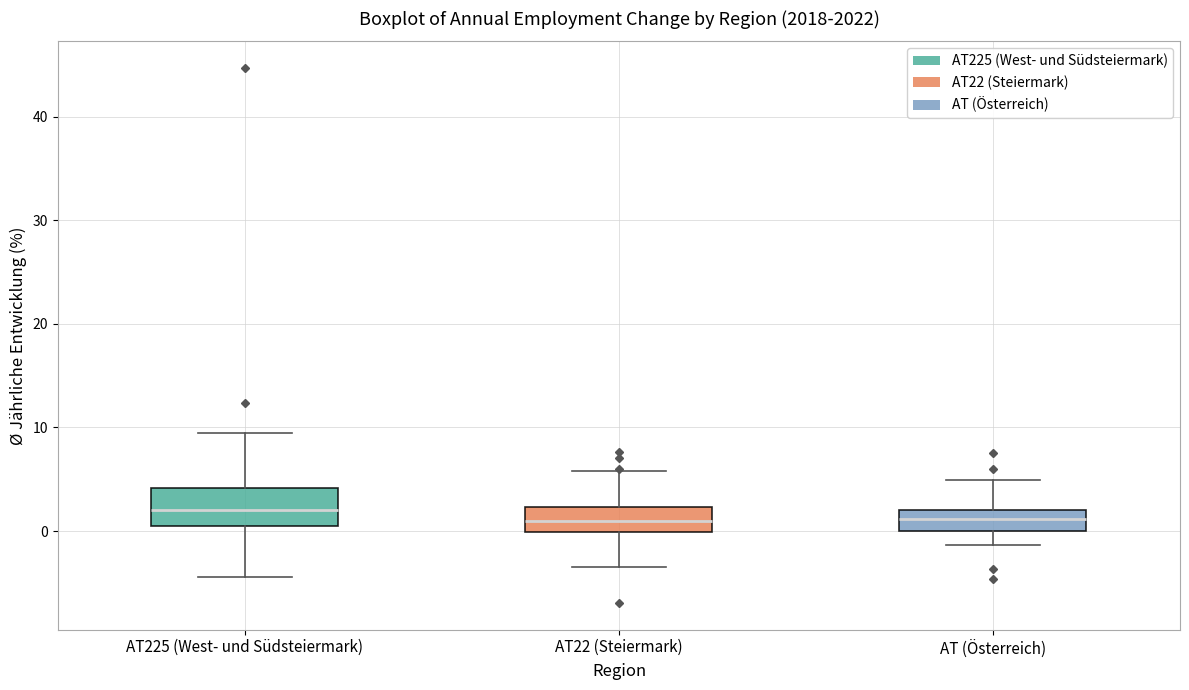

Where does the upper whisker of the box for AT (Österreich) end on the y-axis? The values are not printed on the chart, so give them approximately, as read against the axis.

5